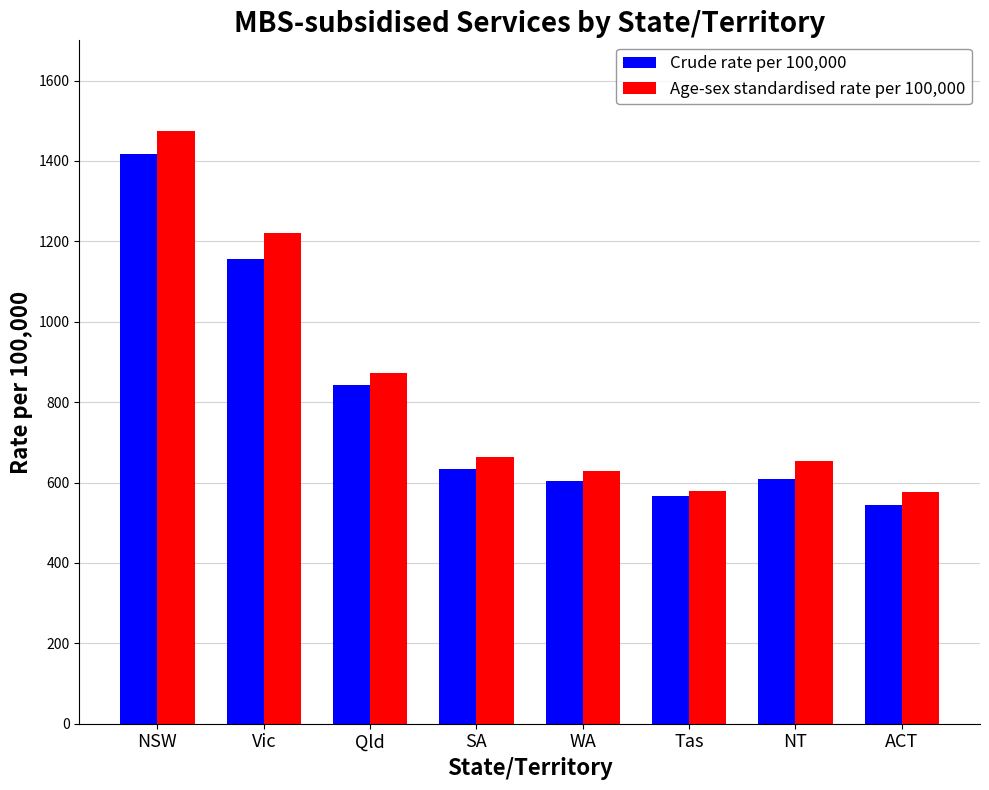

Which series changed the most between NT and ACT?

Age-sex standardised rate per 100,000